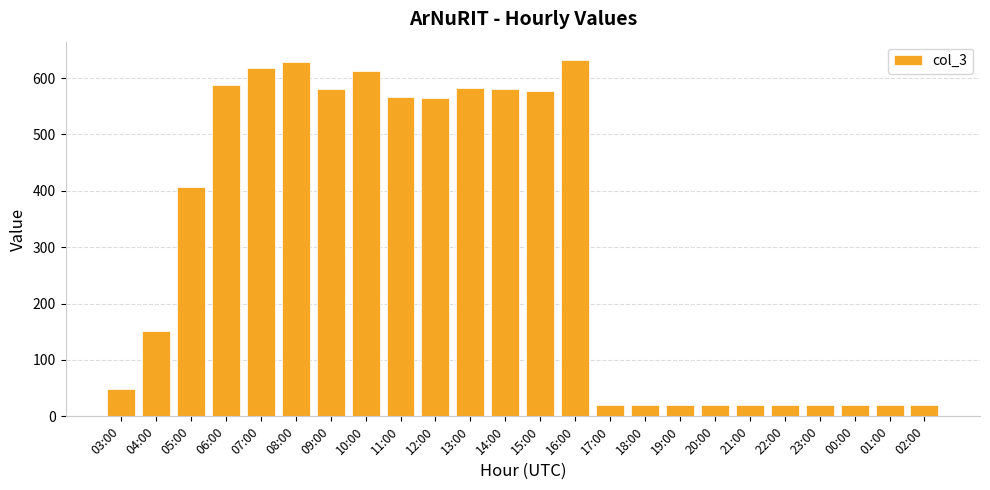

What is the sum of all values?

7336